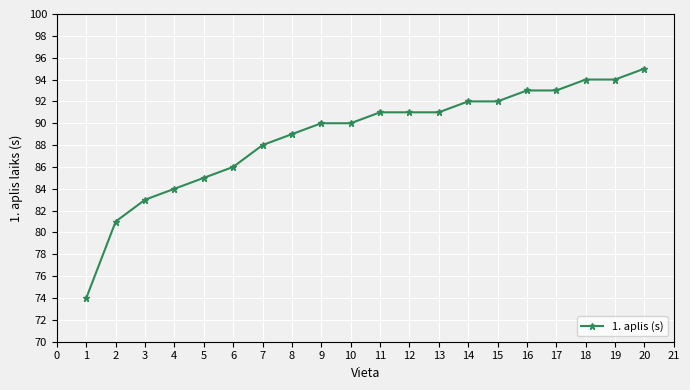

What is the average value?

89